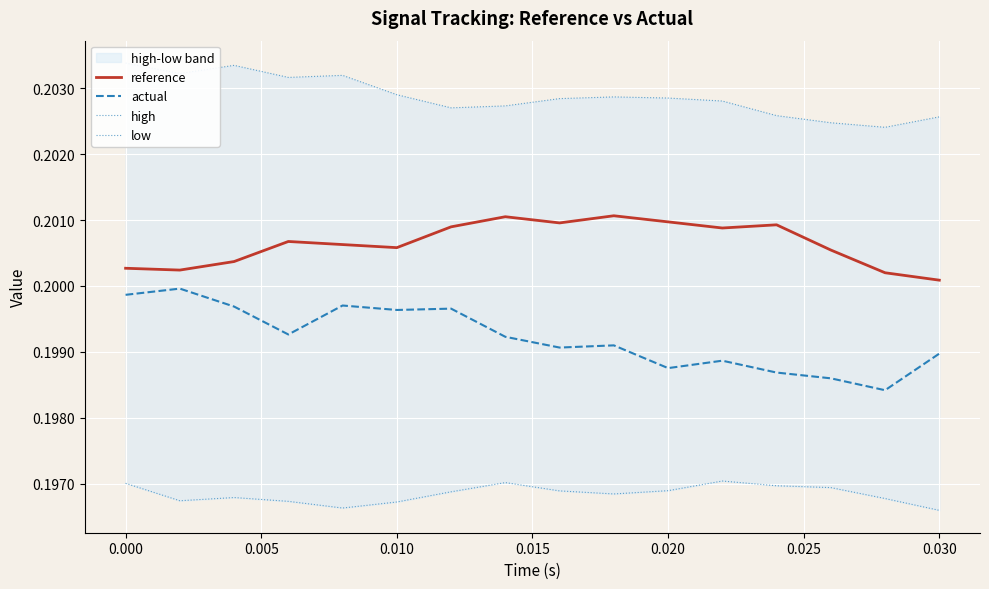

True or false: actual and reference intersect in this chart.

False